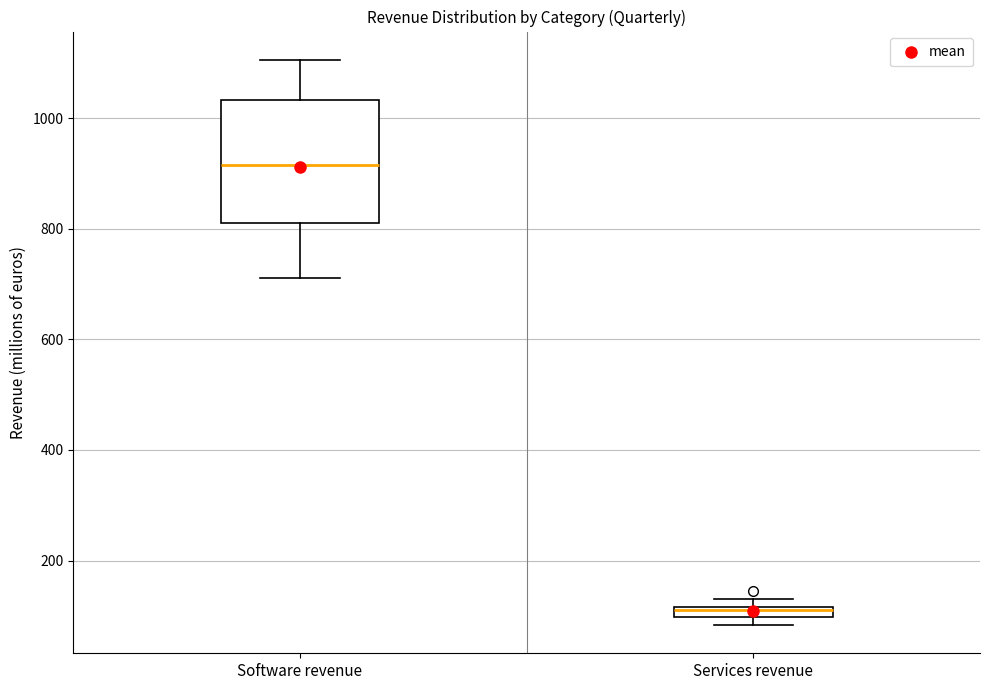

Comparing the boxes themselves (not the whiskers), which one is the tallest?

Software revenue